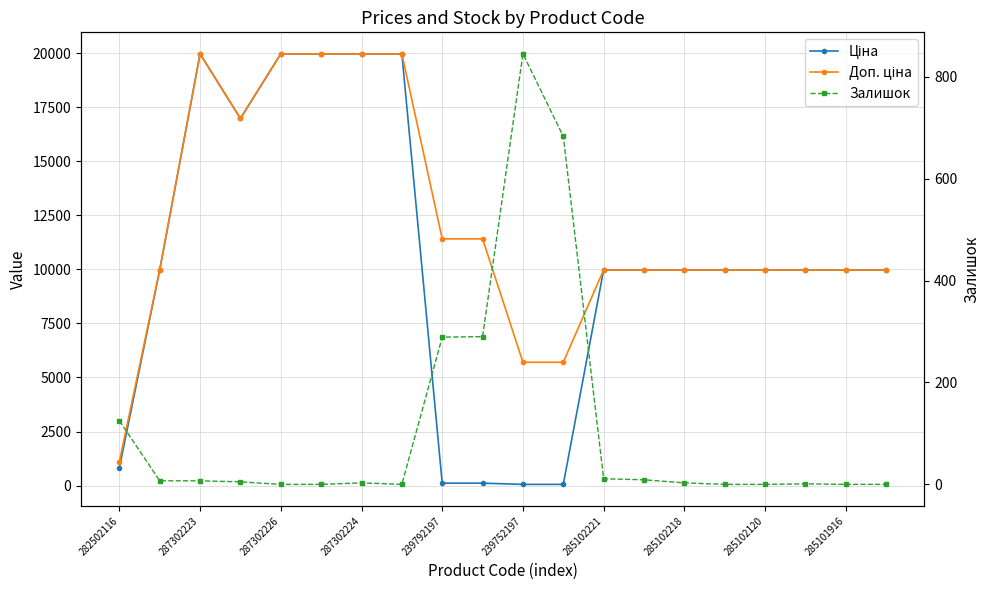

How many distinct data groups are displayed?

3